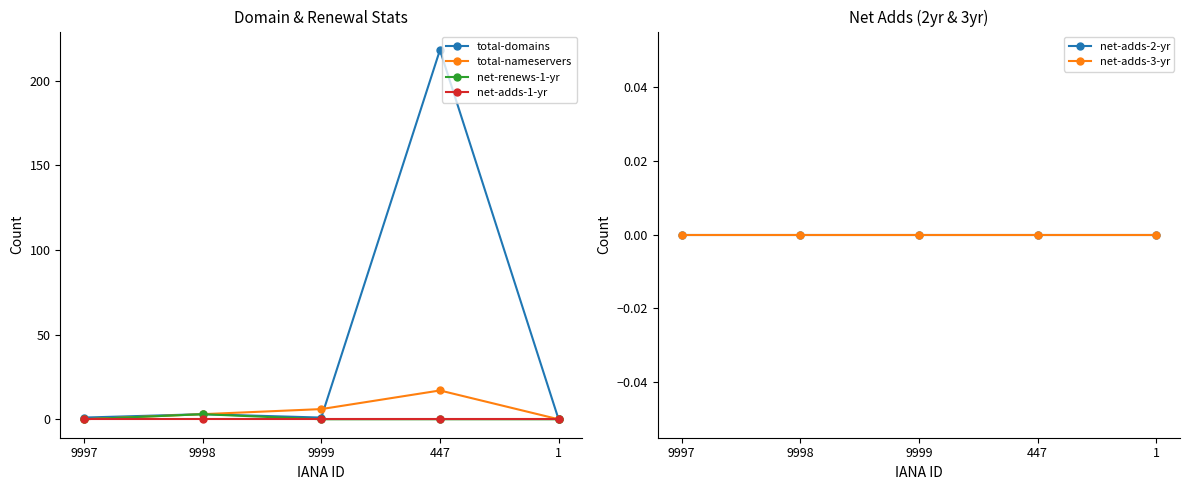

What is the value of the total-domains point at the 3rd from the left?

1